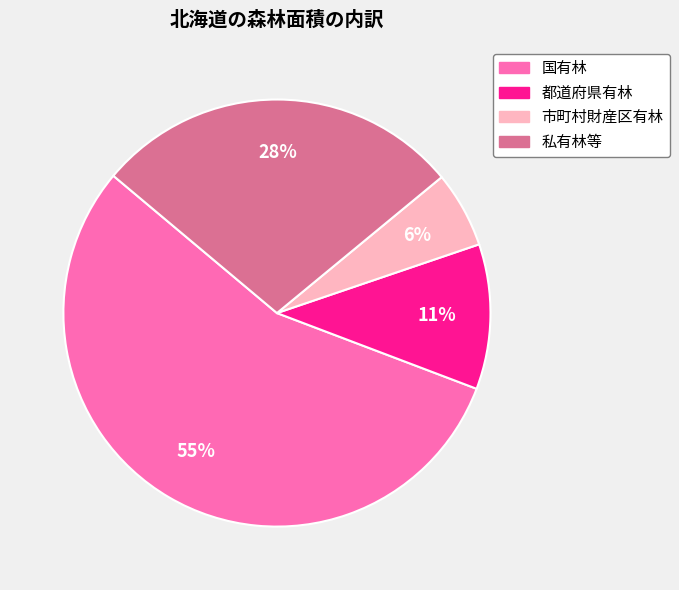

True or false: 私有林等 accounts for 28% of the total.

True